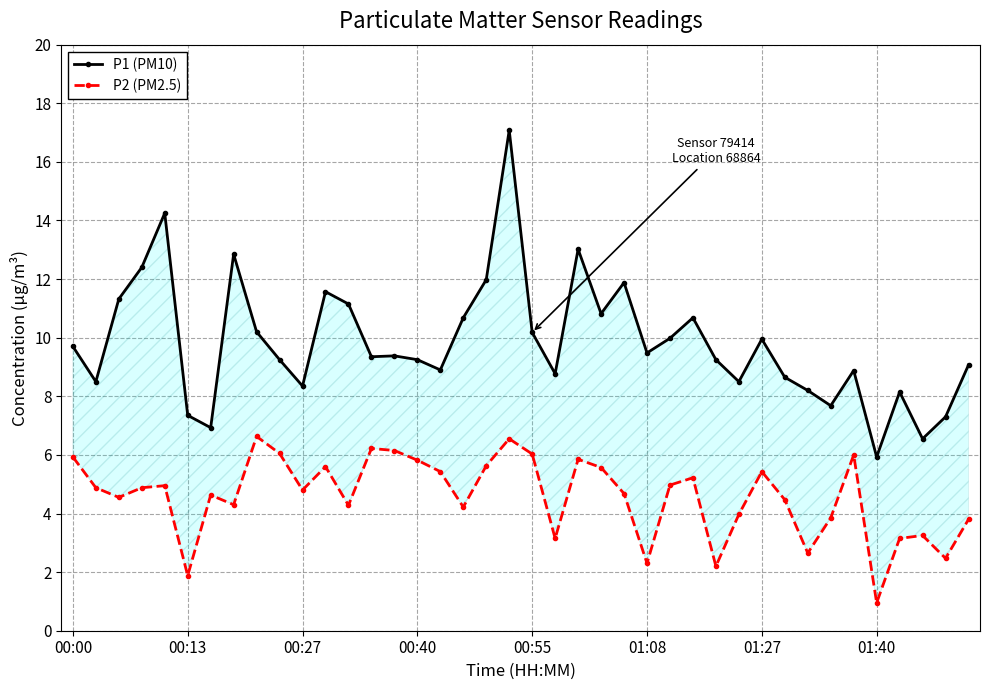

True or false: P2 (PM2.5) and P1 (PM10) cross at least once.

False